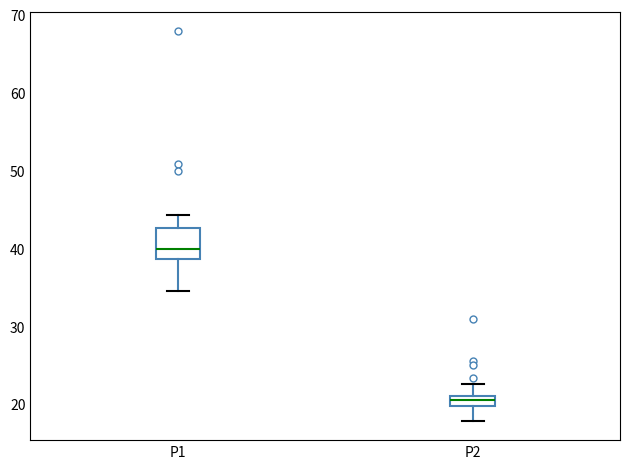

Which box has the lowest median line?

P2